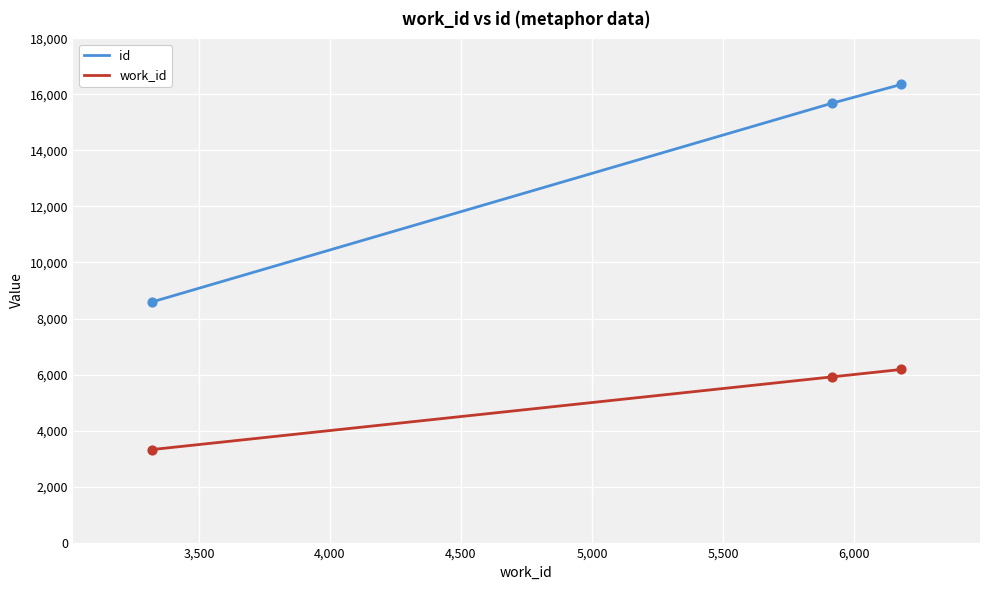

Which series has the largest total across all categories?

id